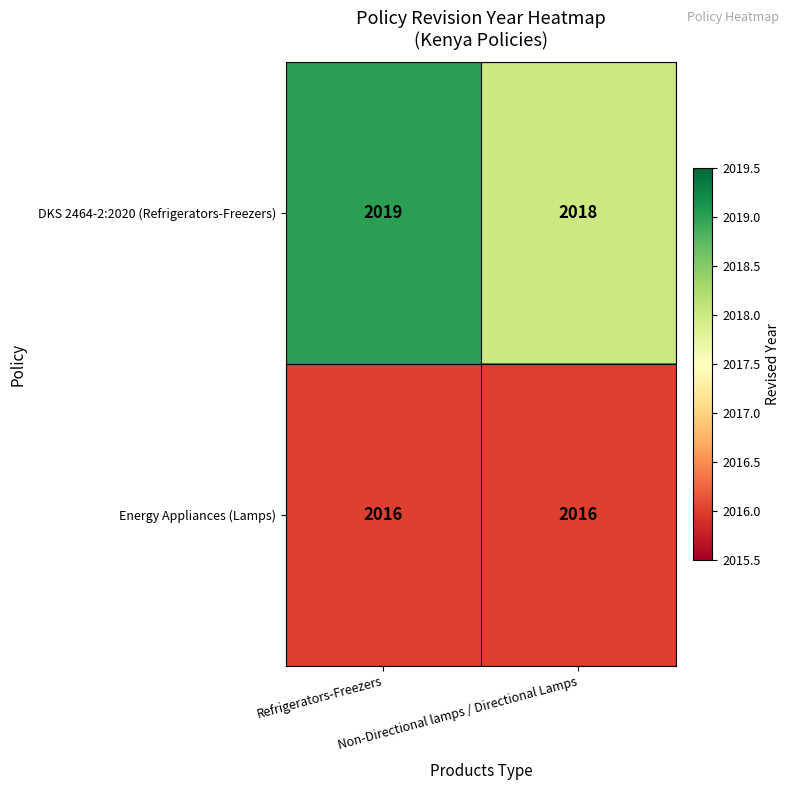

How many distinct data groups are displayed?

2